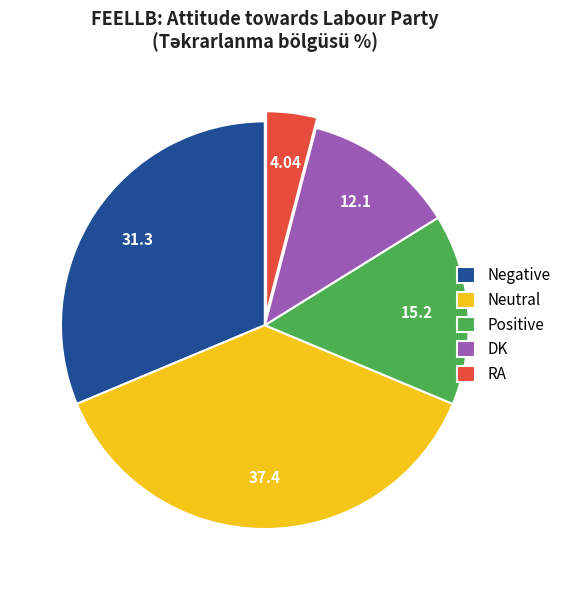

Is the sum of Negative and DK greater than half?

No